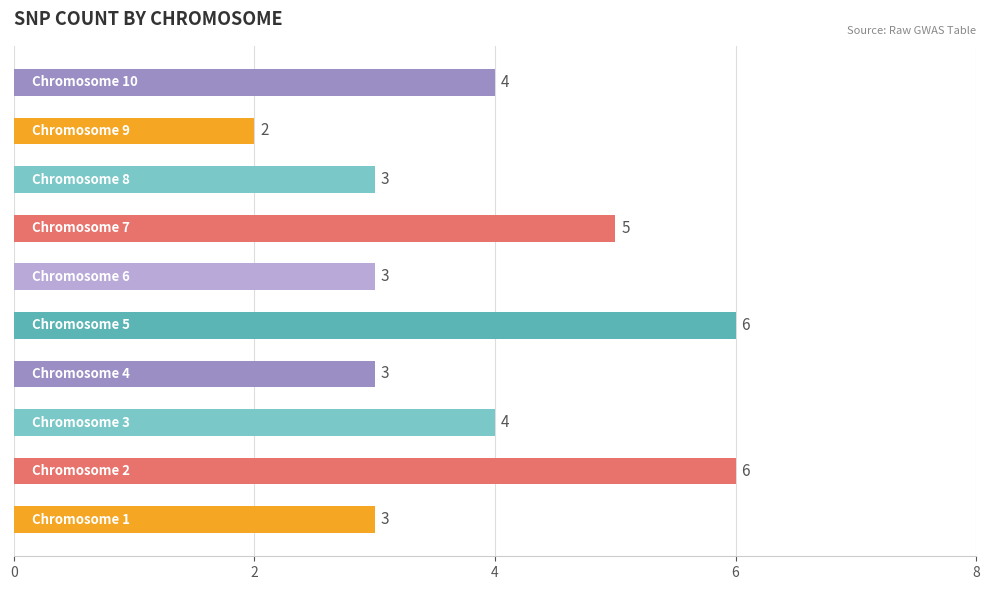

Are the bars horizontal?

Yes